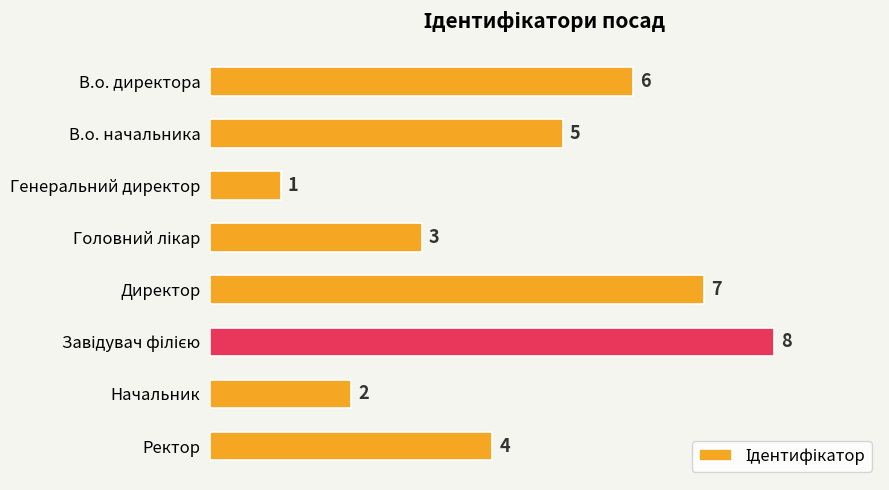

What is the greatest value displayed?

8